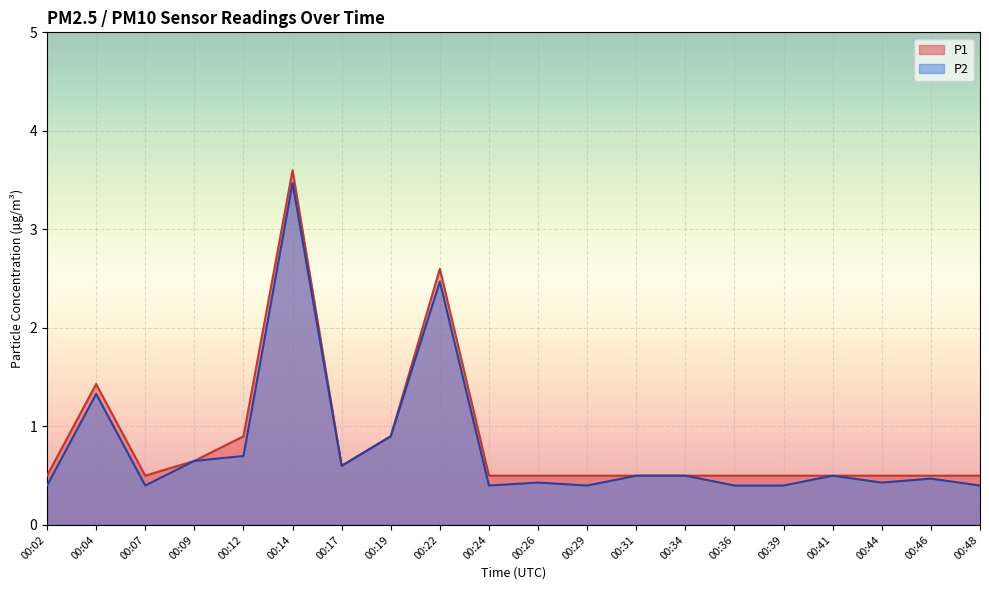

What is the difference between the second highest and minimum values in the P1 series?

2.1